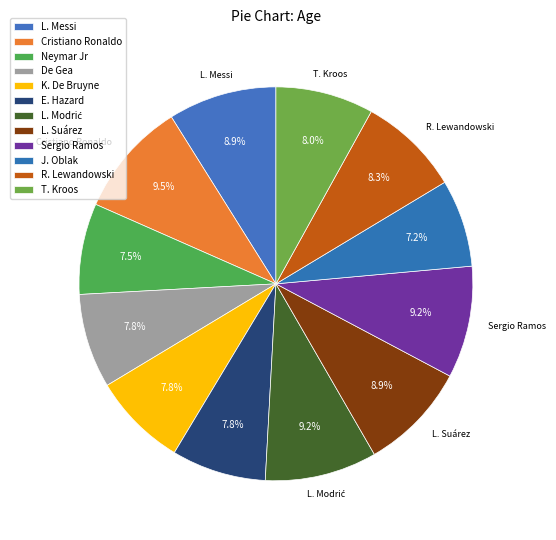

Rank the categories by value from lowest to highest.

J. Oblak, Neymar Jr, De Gea, K. De Bruyne, E. Hazard, T. Kroos, R. Lewandowski, L. Messi, L. Suárez, L. Modrić, Sergio Ramos, Cristiano Ronaldo